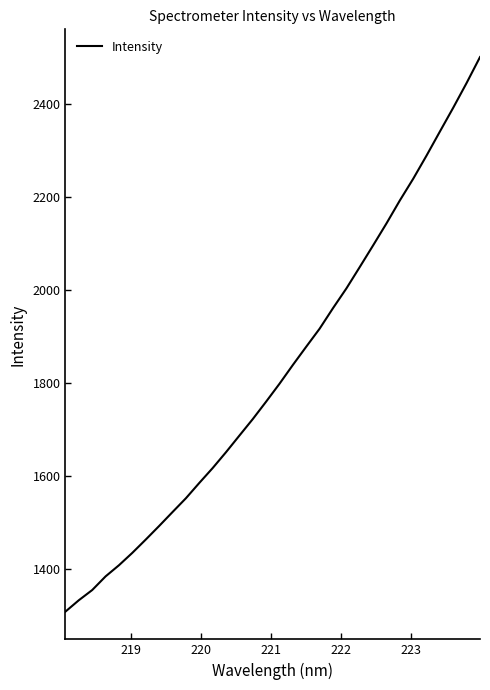

What is the sum of all values?

58354.9